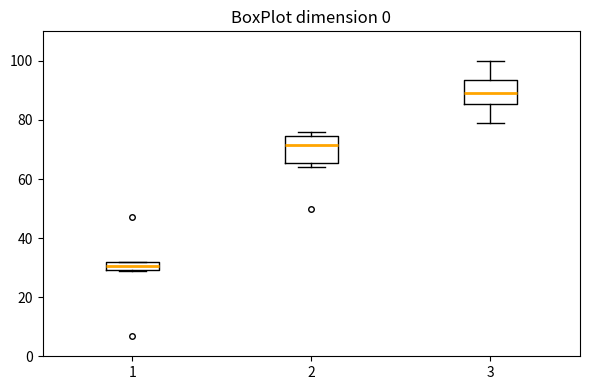

Where does the median line of the box at x = 3 sit on the y-axis? The values are not printed on the chart, so give them approximately, as read against the axis.

90